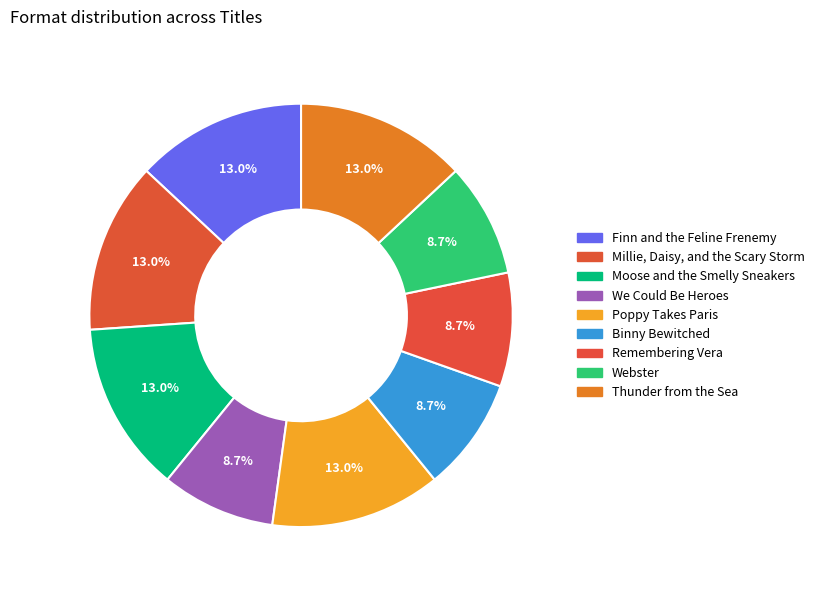

To the nearest percent, what percentage of the pie is Remembering Vera?

9%